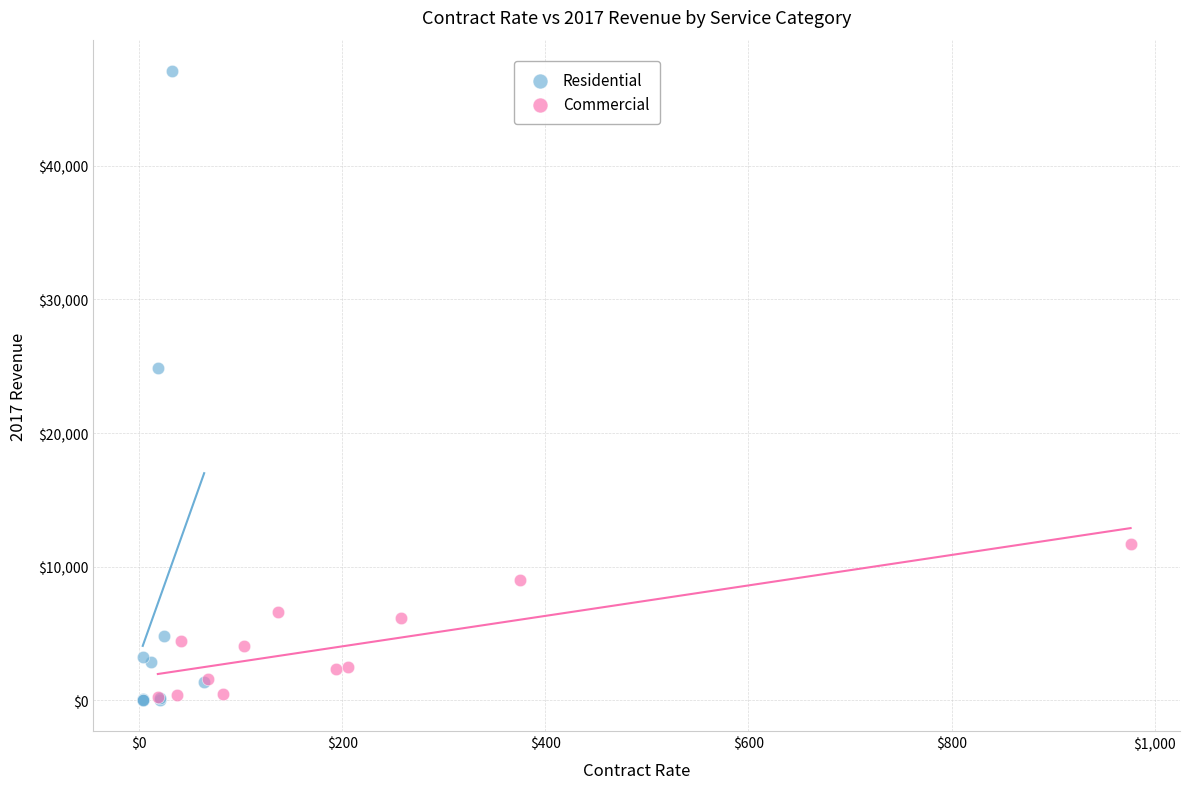

Which series contains the highest Y value?

Residential